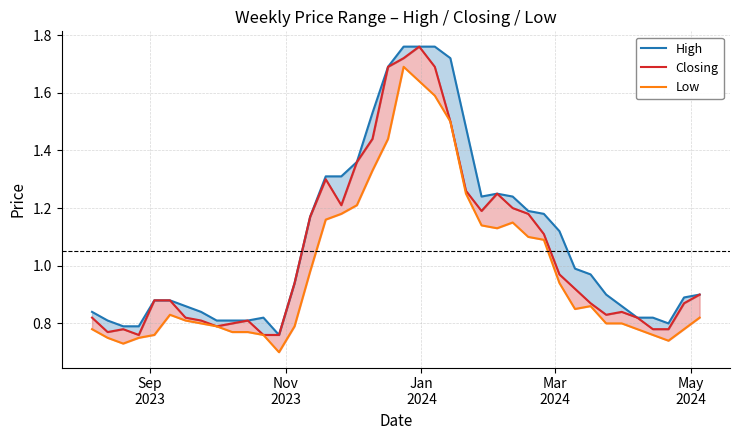

Which series has the widest spread of values?

High